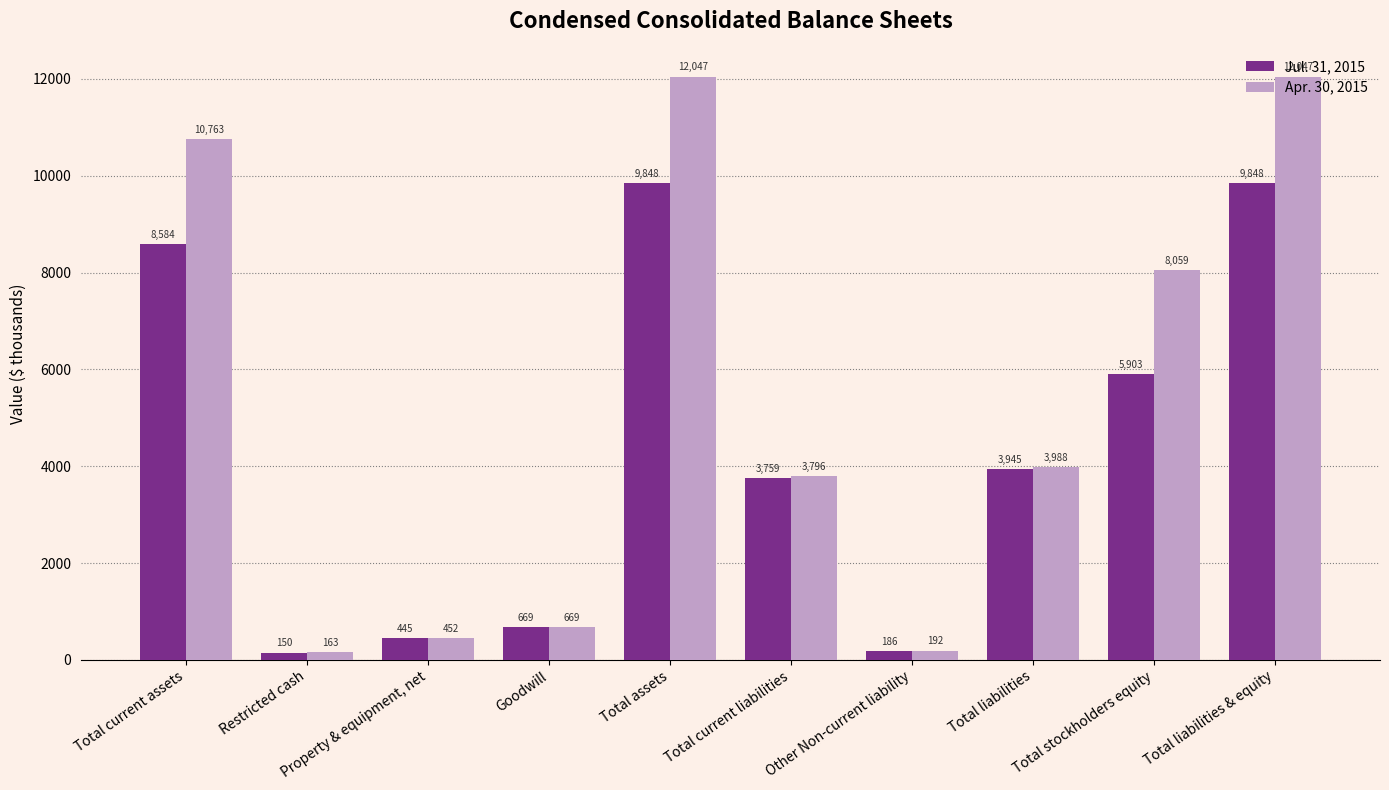

What is the minimum value shown in the chart?

150